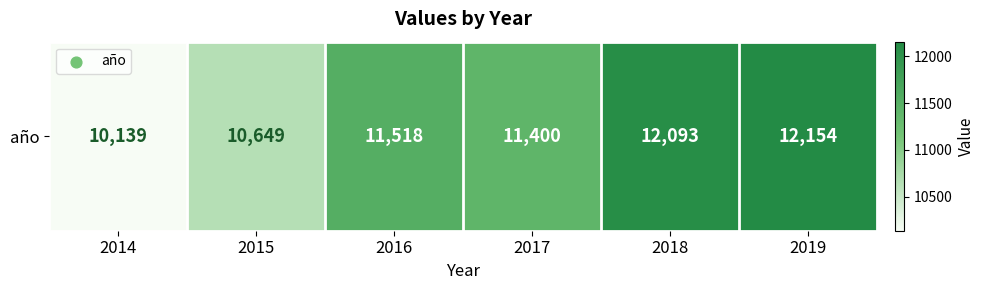

How many data points does each series have?

6